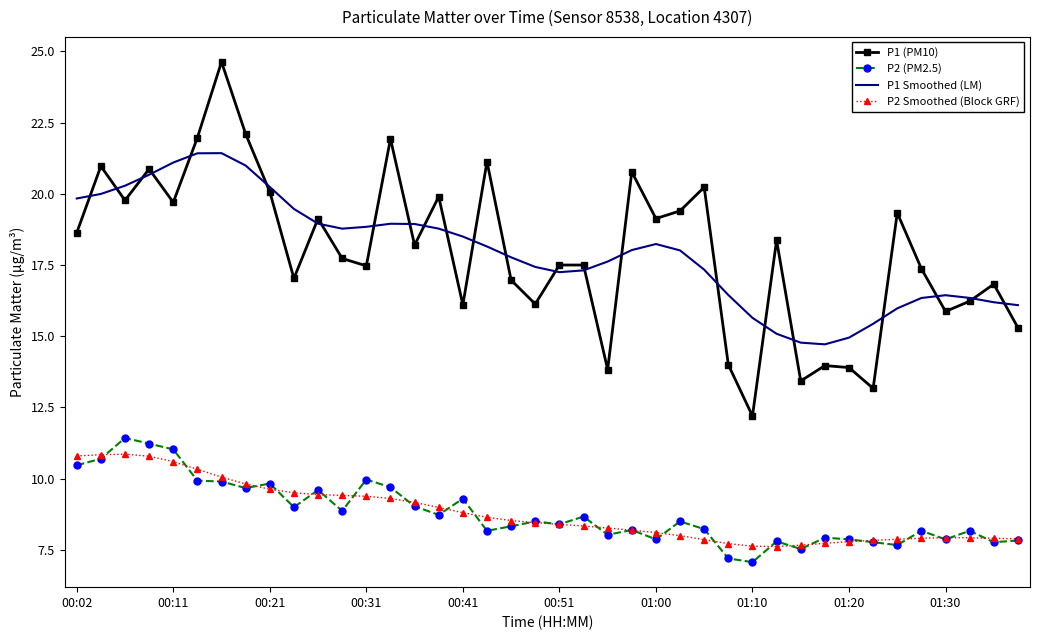

List the series in order of their peak value, highest first.

P1 (PM10), P1 Smoothed (LM), P2 (PM2.5), P2 Smoothed (Block GRF)